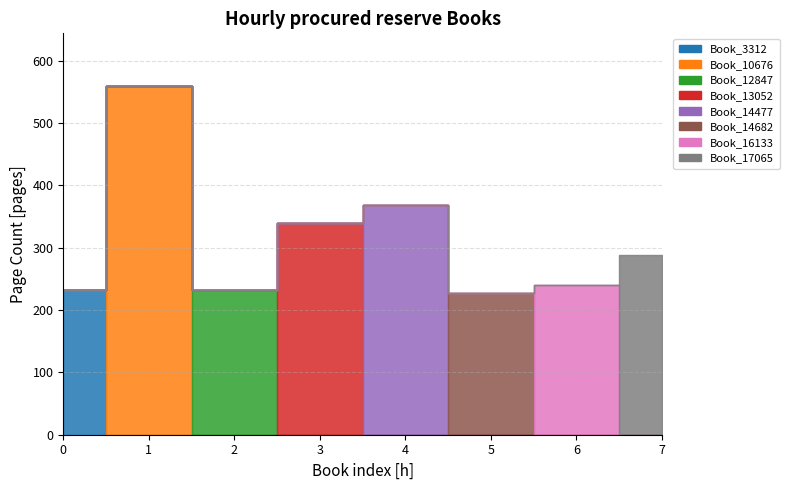

What is the difference between the maximum and minimum values in the pageCount series?

332